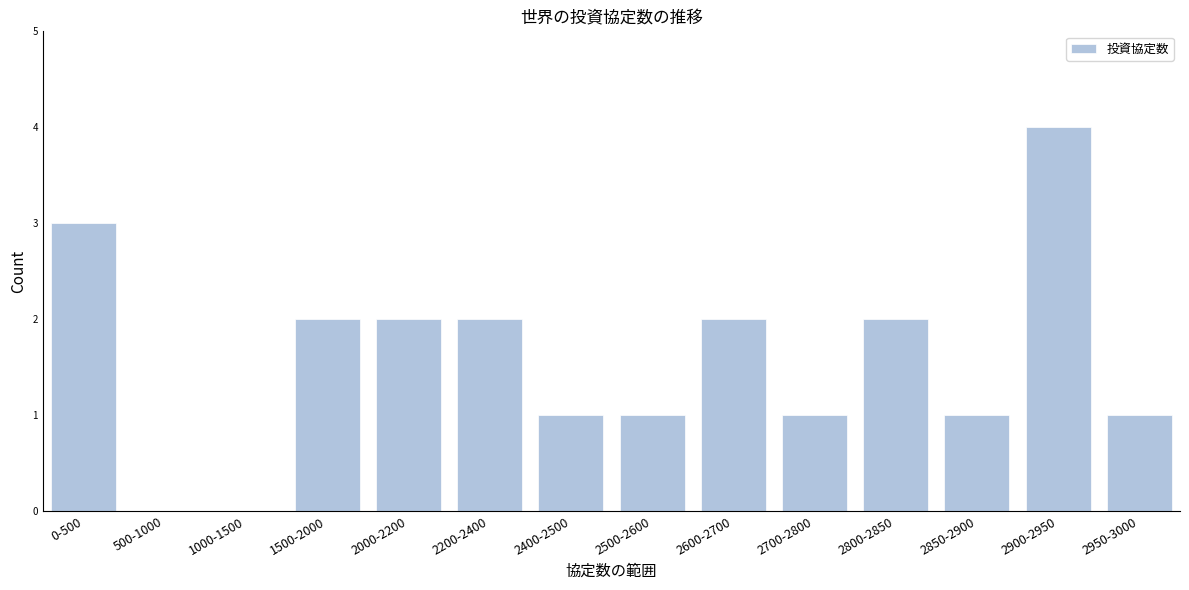

Reading left to right, list all the values displayed in this chart.

0-500=3	500-1000=0	1000-1500=0	1500-2000=2	2000-2200=2	2200-2400=2	2400-2500=1	2500-2600=1	2600-2700=2	2700-2800=1	2800-2850=2	2850-2900=1	2900-2950=4	2950-3000=1